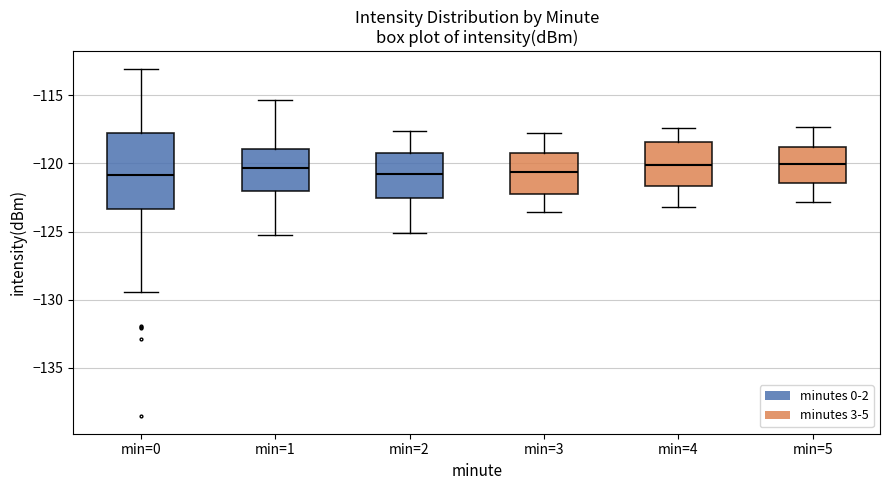

Comparing the boxes themselves (not the whiskers), which one is the tallest?

min=0